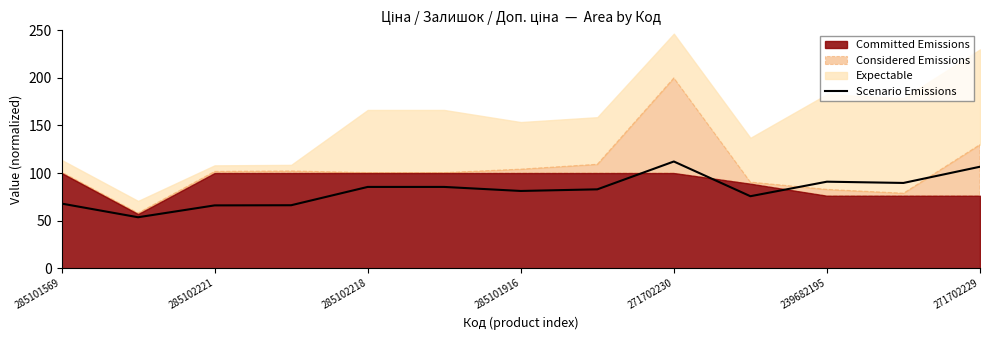

At which label does Scenario Emissions reach its peak?

271702230